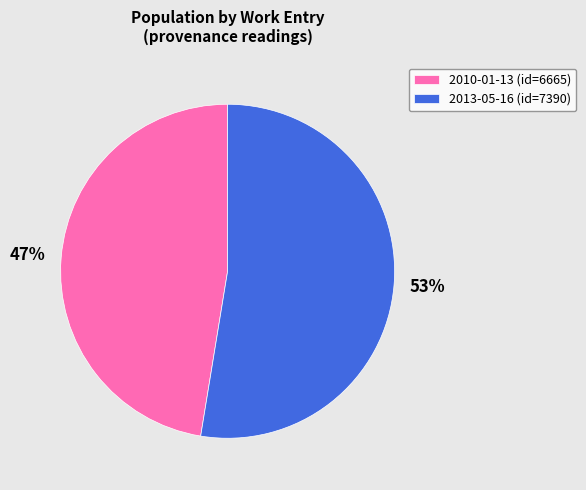

To the nearest percent, what is the average slice percentage?

50%